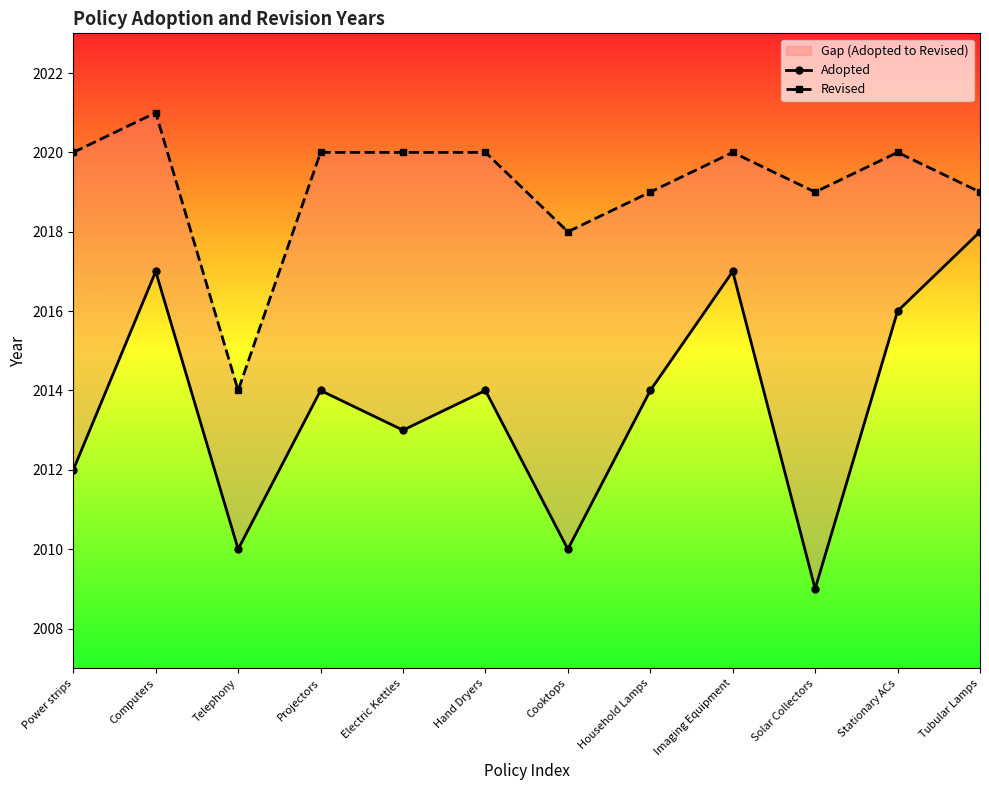

True or false: Adopted and Revised cross at least once.

False